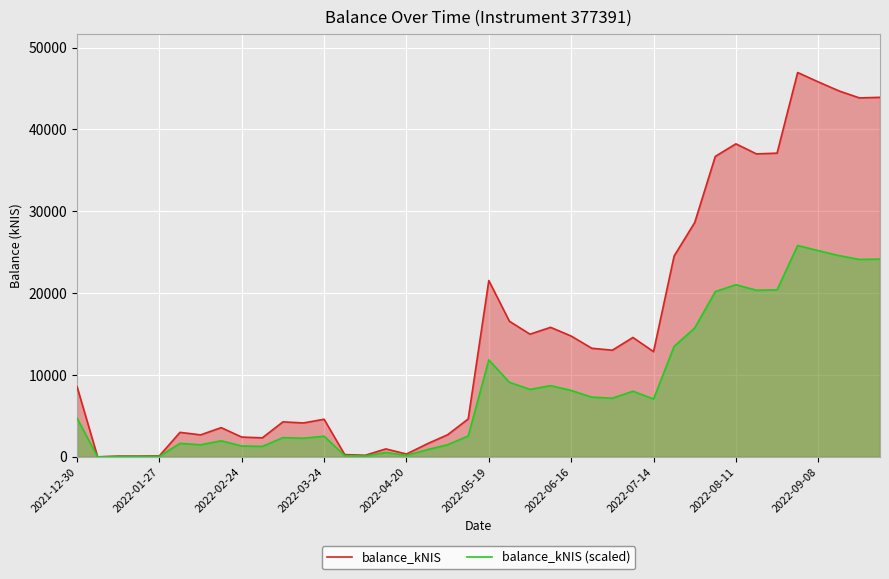

How many series are shown in this chart?

2